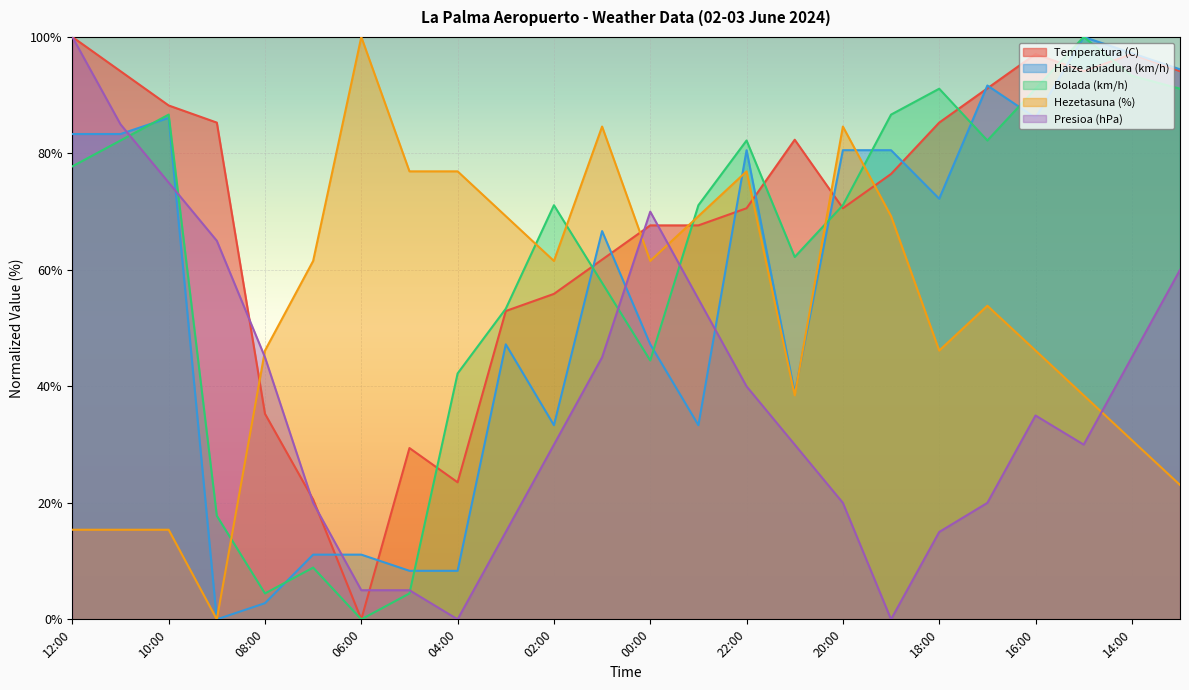

Rank the series at 05:00 from lowest to highest value.

Bolada (km/h), Presioa (hPa), Haize abiadura (km/h), Temperatura (C), Hezetasuna (%)